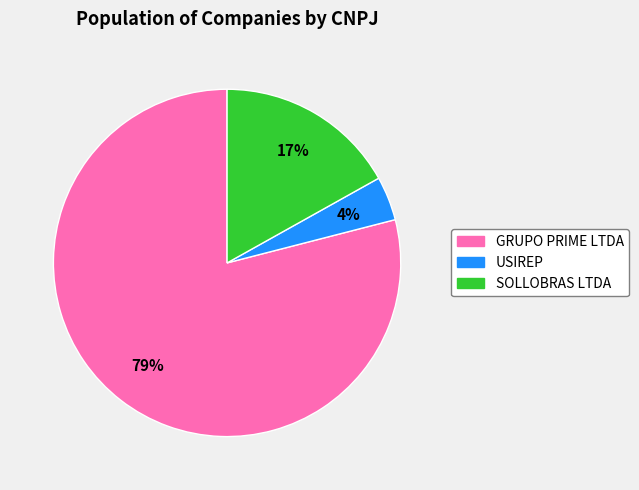

True or false: USIREP accounts for 4% of the total.

True